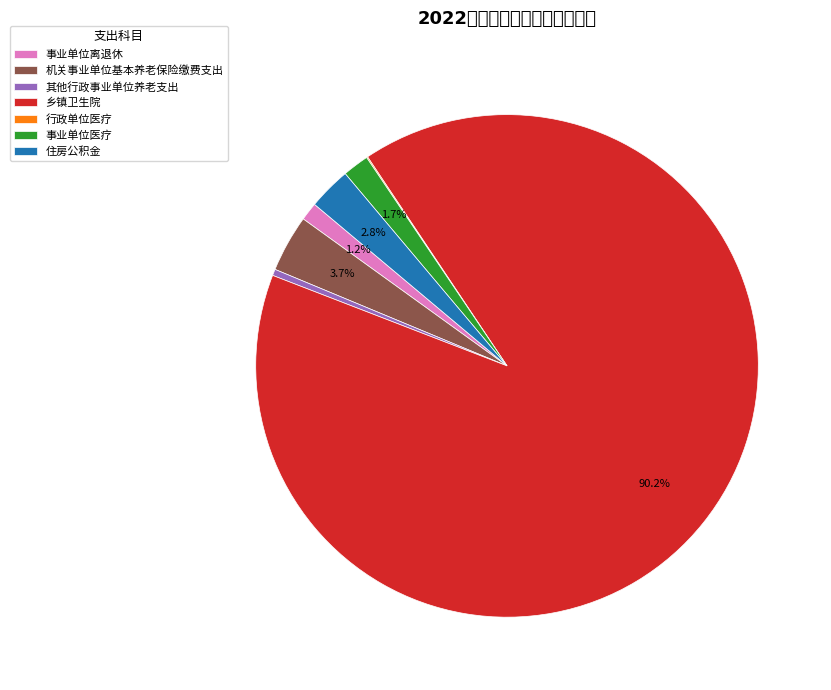

To the nearest percent, what portion does 乡镇卫生院 represent?

90%